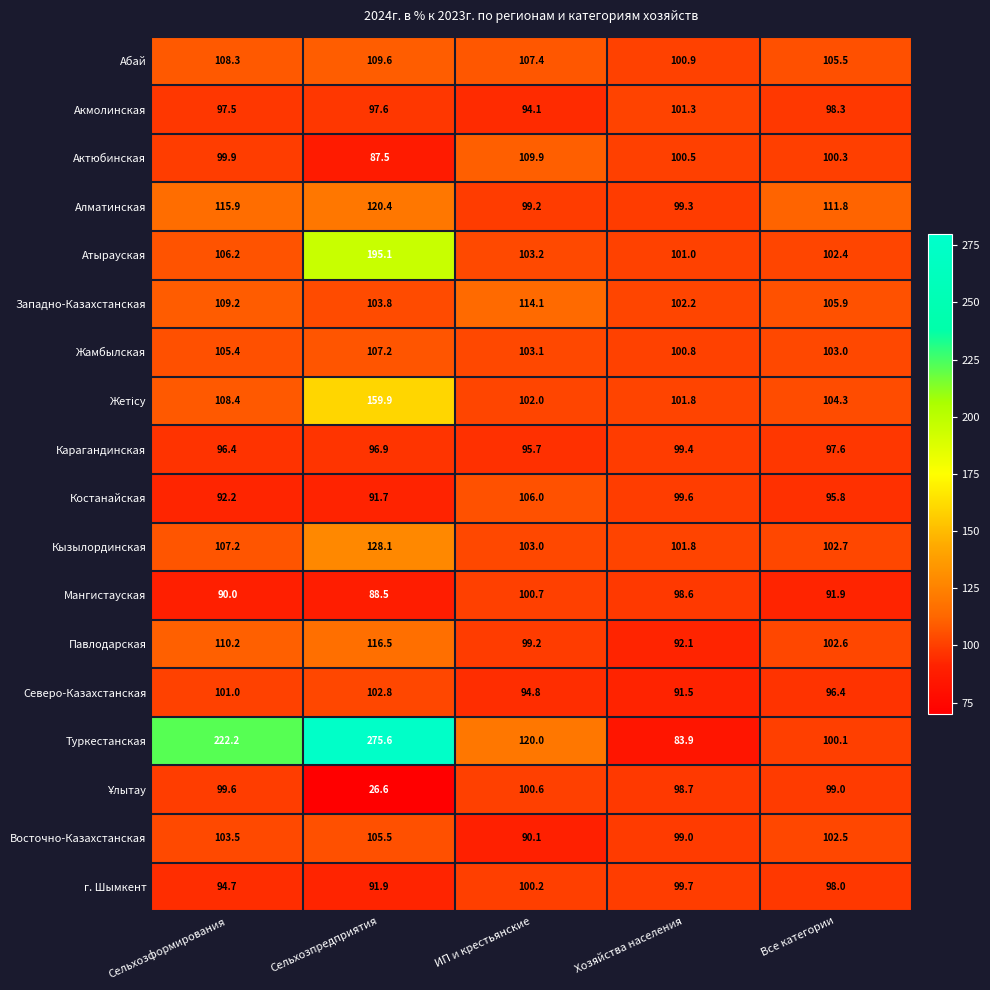

Count the number of data series in this chart.

18